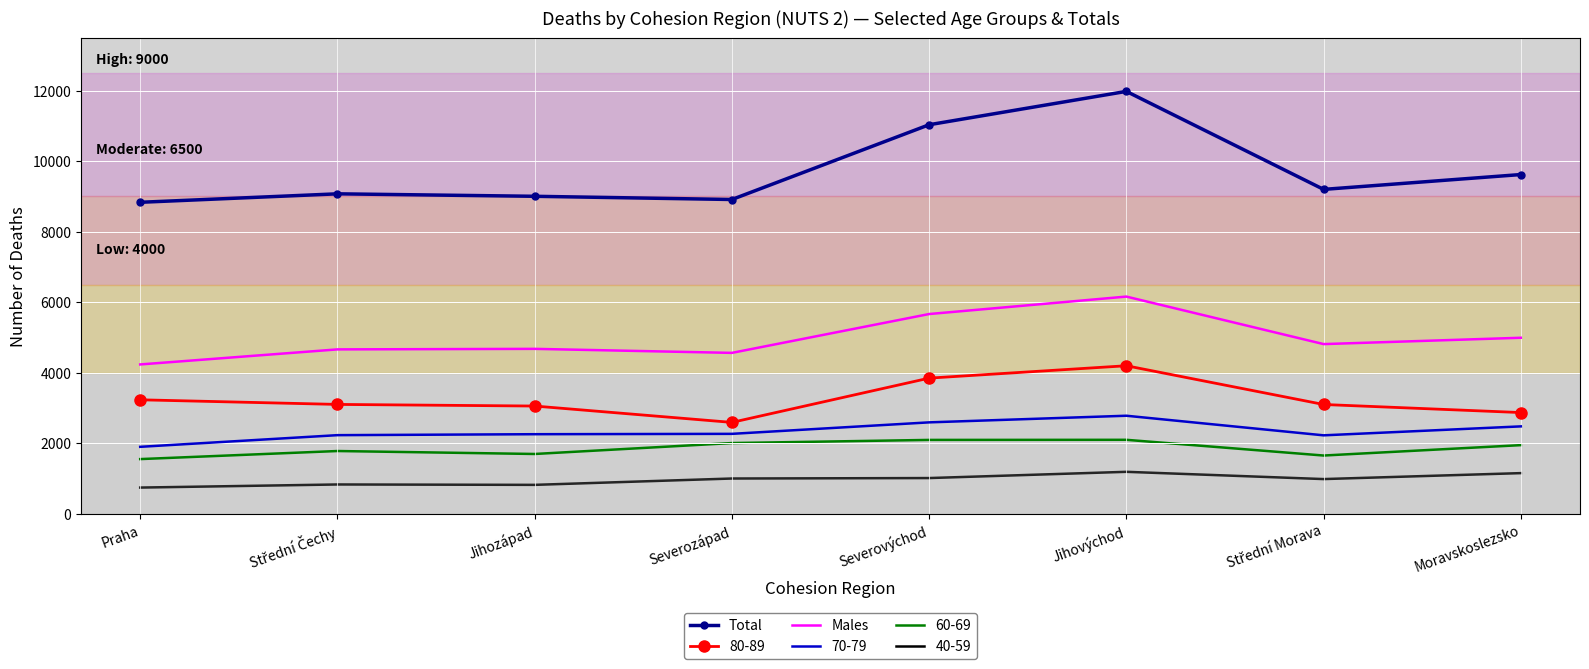

True or false: Males and Total cross at least once.

False